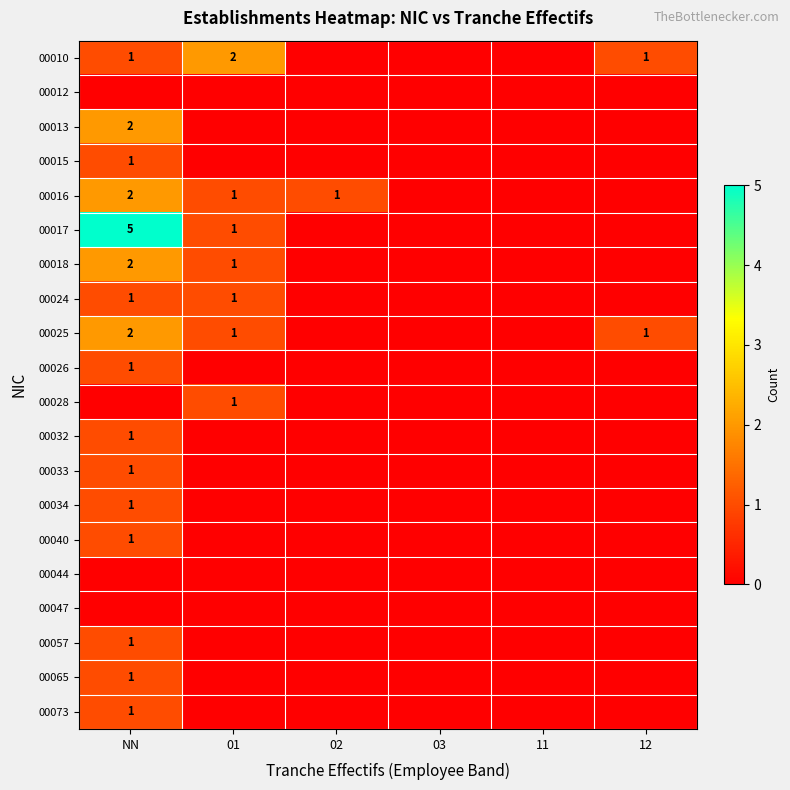

The value of 00028 at 01 is 1. True or false?

True